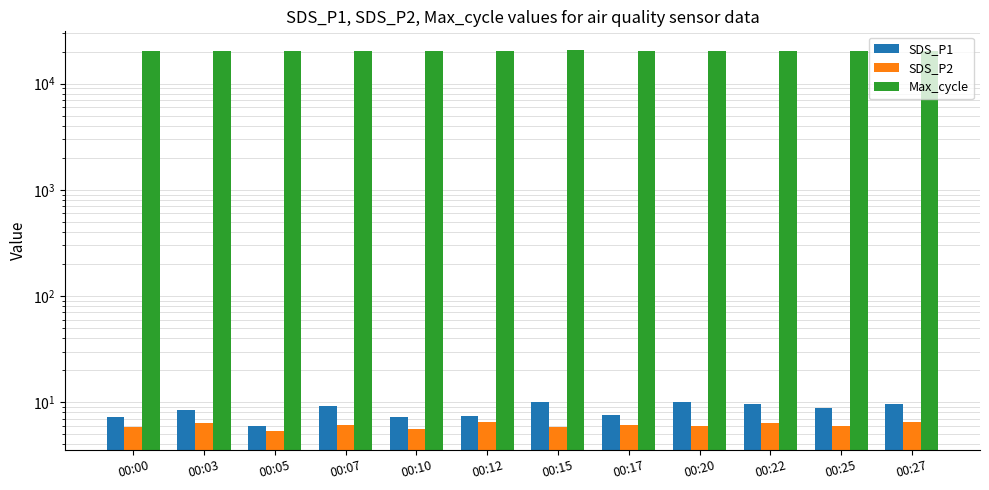

What value does the SDS_P2 series have at 00:07?

6.0